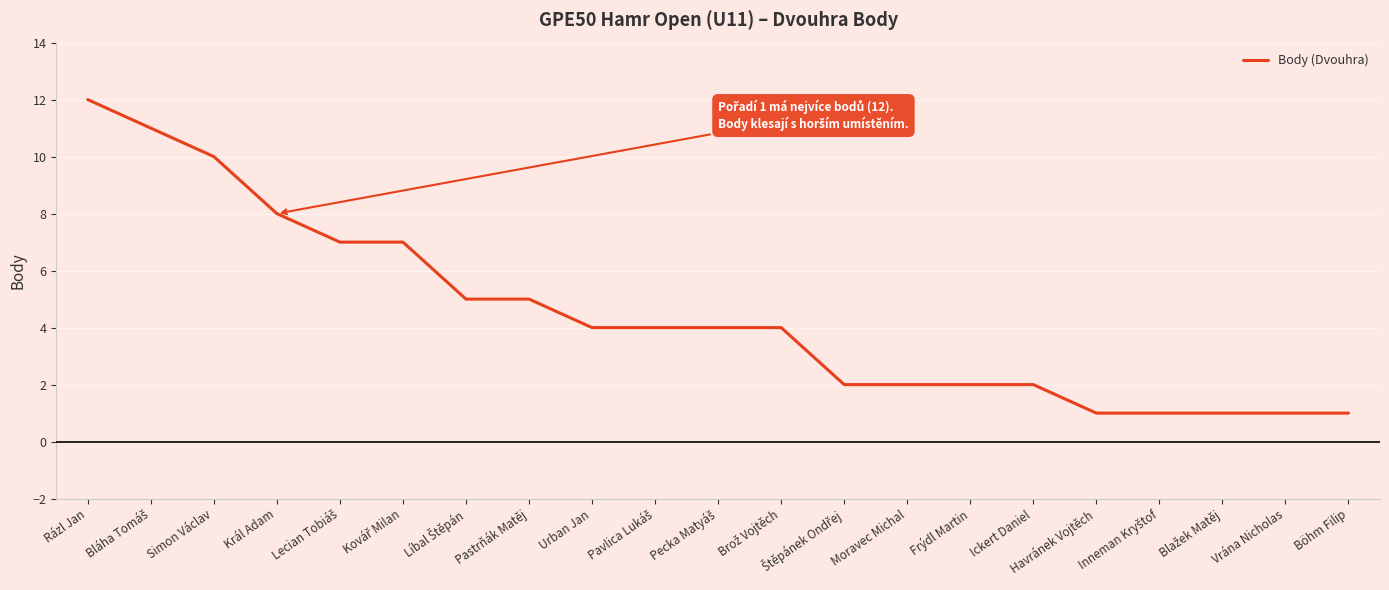

At which category does the chart reach its peak across all series?

Rázl Jan